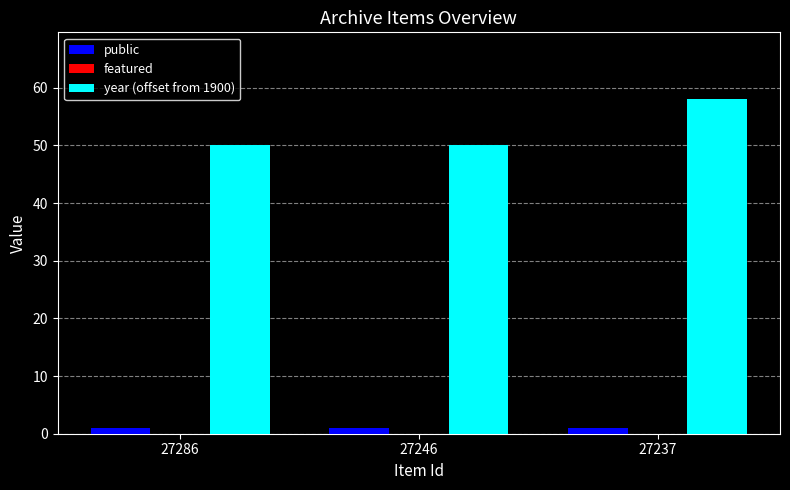

Which series changed the most between 27246 and 27237?

year (offset from 1900)